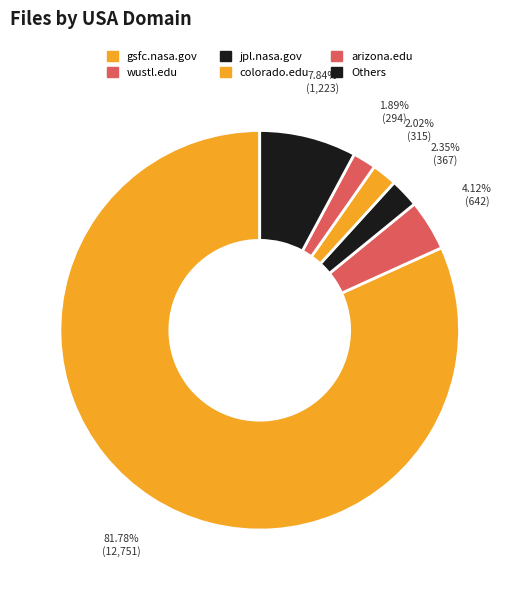

How many segments does this pie chart have?

6